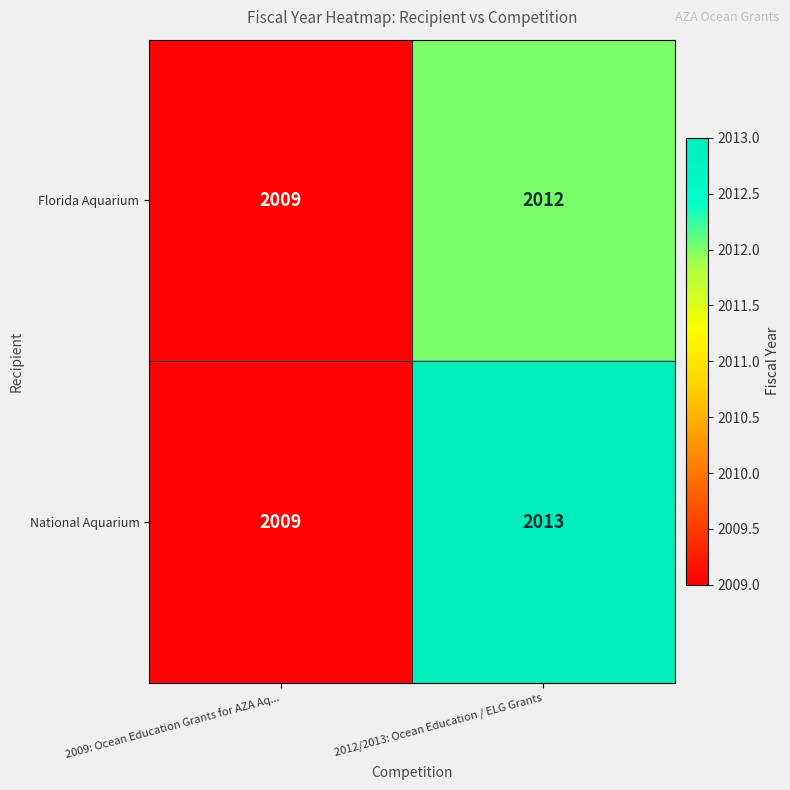

Reading right to left, list all the values displayed in this chart.

Florida Aquarium: 2012/2013: Ocean Education / ELG Grants=2012	2009: Ocean Education Grants for AZA Aq...=2009
National Aquarium: 2012/2013: Ocean Education / ELG Grants=2013	2009: Ocean Education Grants for AZA Aq...=2009